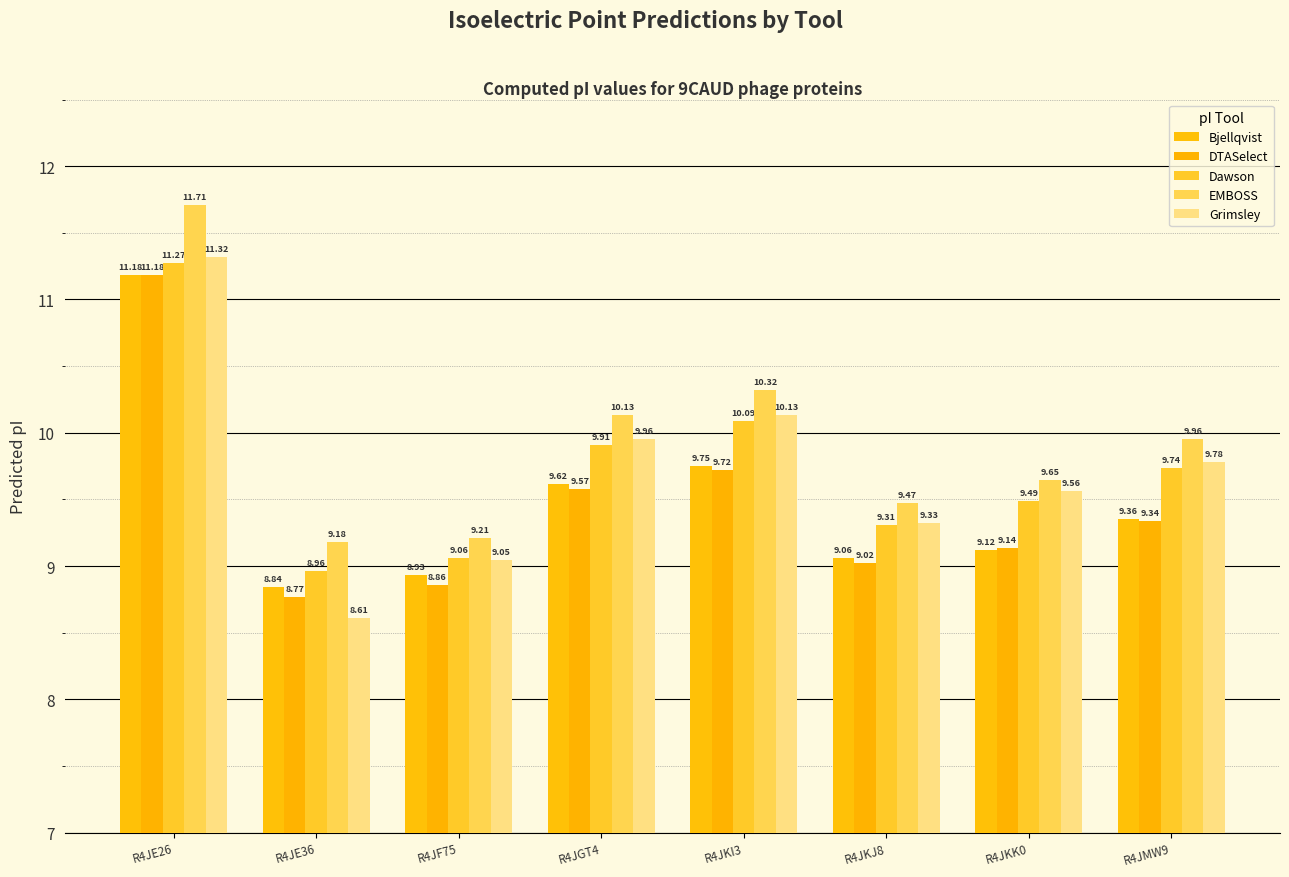

What is the average value of the EMBOSS series?

10.0